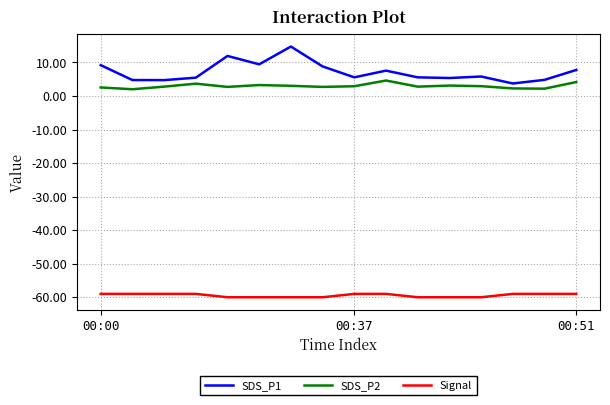

True or false: Signal and SDS_P2 intersect in this chart.

False